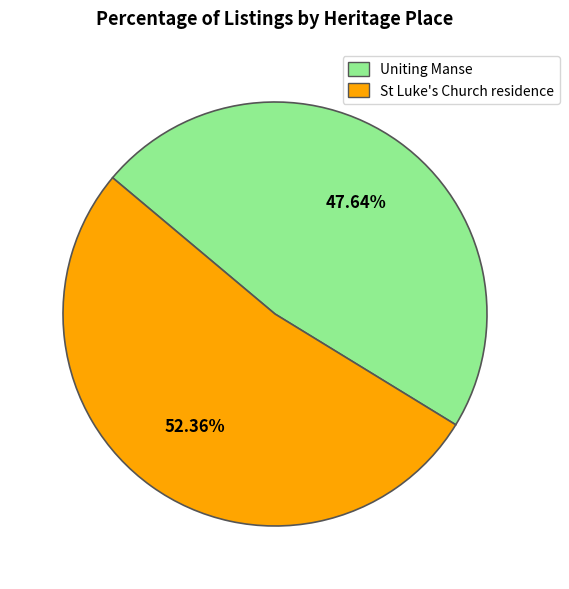

Does any single category account for the majority?

Yes